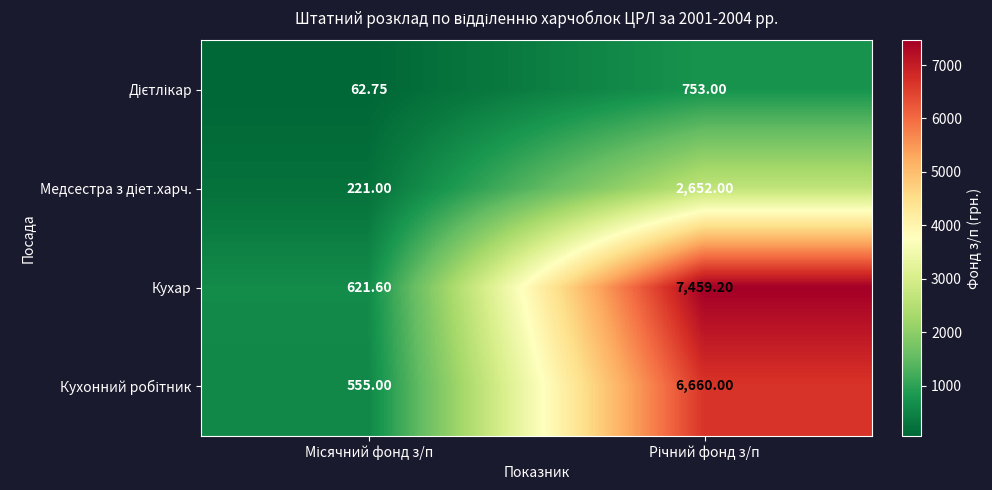

Which series has the largest total across all categories?

Кухар